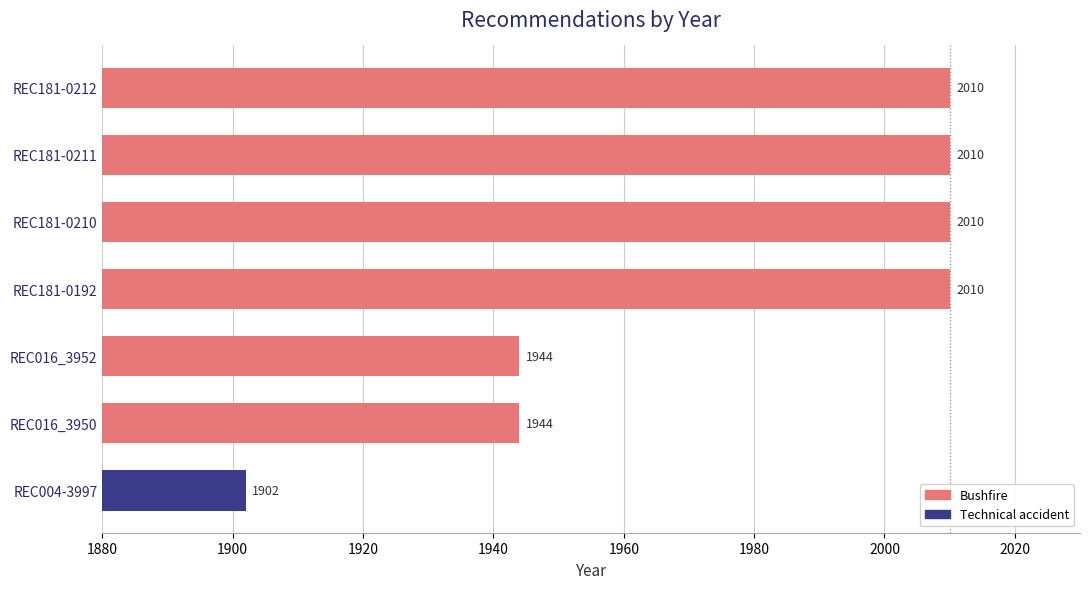

What is the average value?

1976